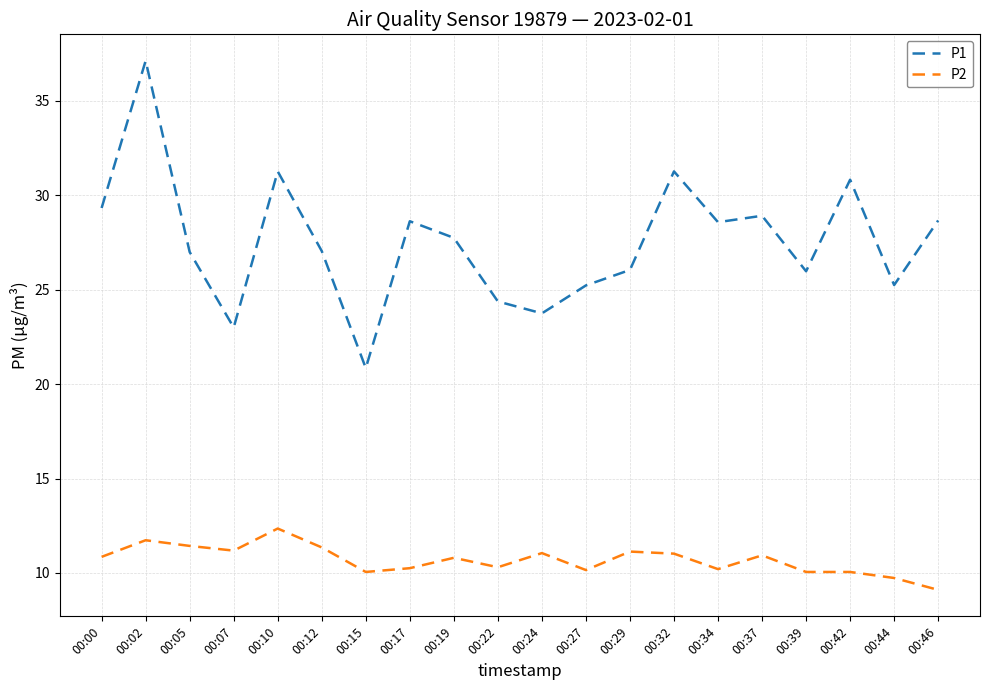

What is the difference between the highest and lowest values at 00:10?

18.9